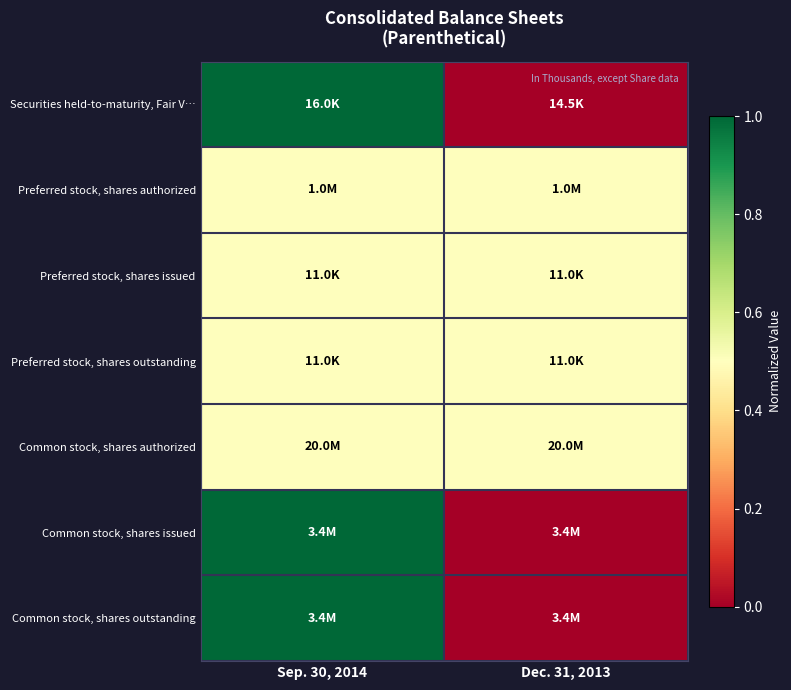

At which category is the sum across all series the highest?

Sep. 30, 2014